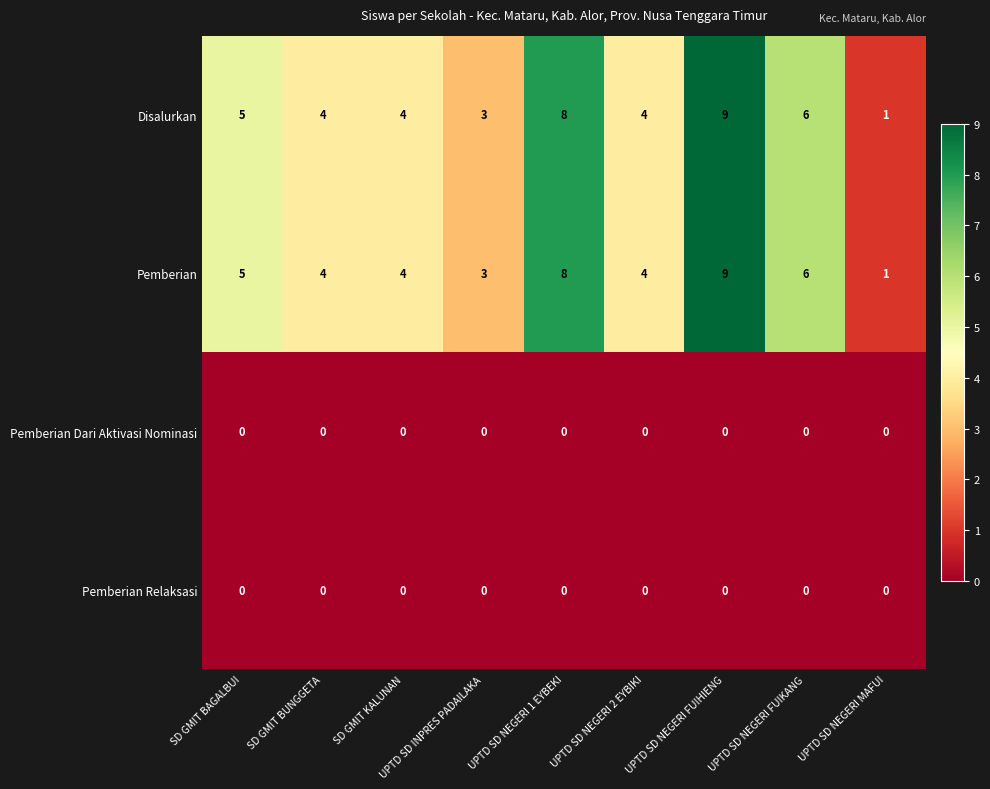

True or false: Pemberian Relaksasi has a value of 0 at SD GMIT KALUNAN.

True